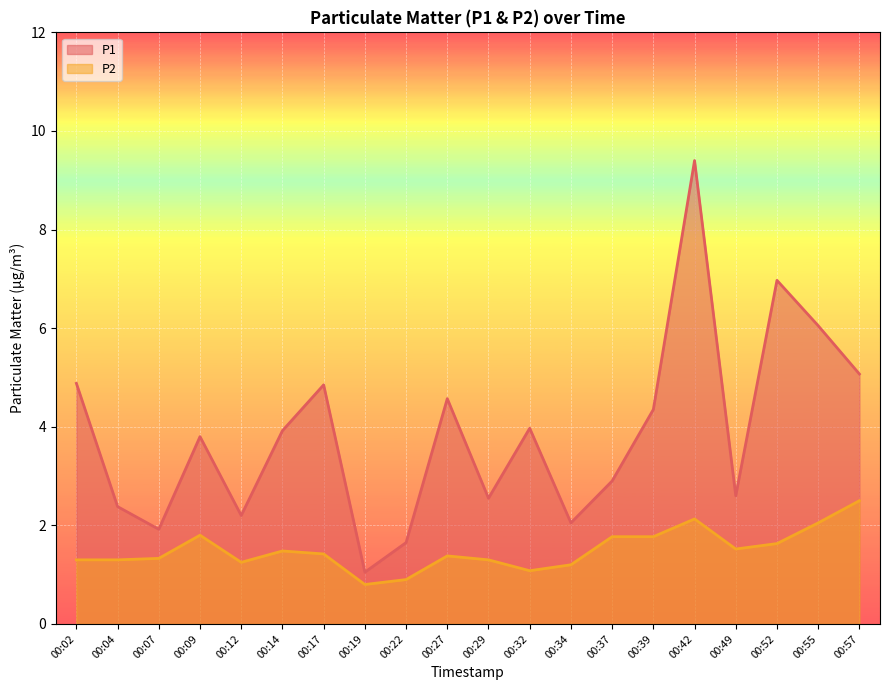

What is the sum of the P2 values at 00:02 and 00:52?

2.9